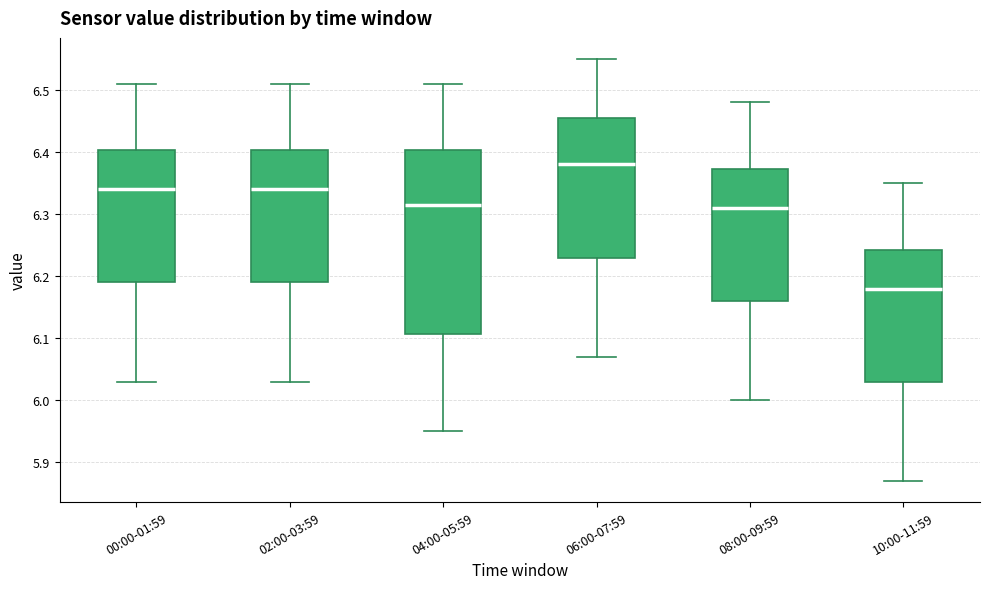

Reading left to right, read every box against the y-axis: the position of its median line, the range the box covers, and the ends of its whiskers. The values are not printed on the chart, so give them approximately, as read against the axis.

00:00-01:59: median 6.34, box 6.19 to 6.40, whiskers 6.03 to 6.51
02:00-03:59: median 6.34, box 6.19 to 6.40, whiskers 6.03 to 6.51
04:00-05:59: median 6.32, box 6.11 to 6.40, whiskers 5.95 to 6.51
06:00-07:59: median 6.38, box 6.23 to 6.46, whiskers 6.07 to 6.55
08:00-09:59: median 6.31, box 6.16 to 6.37, whiskers 6.00 to 6.48
10:00-11:59: median 6.18, box 6.03 to 6.24, whiskers 5.87 to 6.35